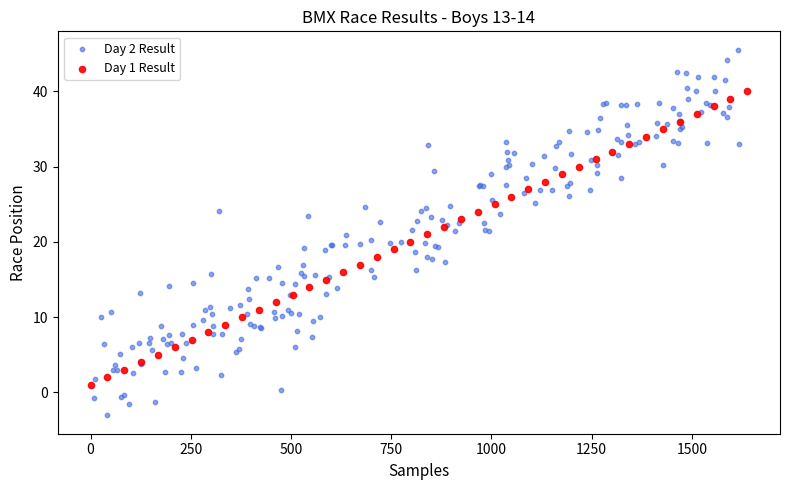

Which series has the widest spread of Y values?

Day 2 Result